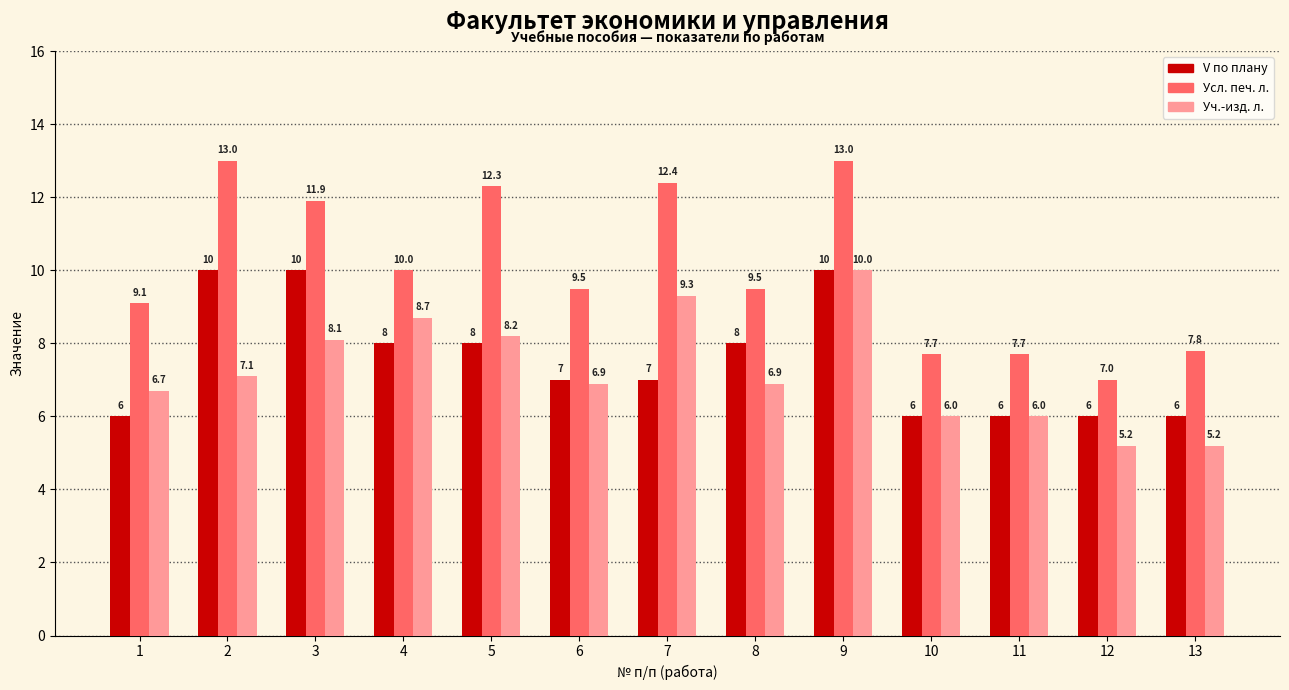

What is the greatest value displayed?

13.0